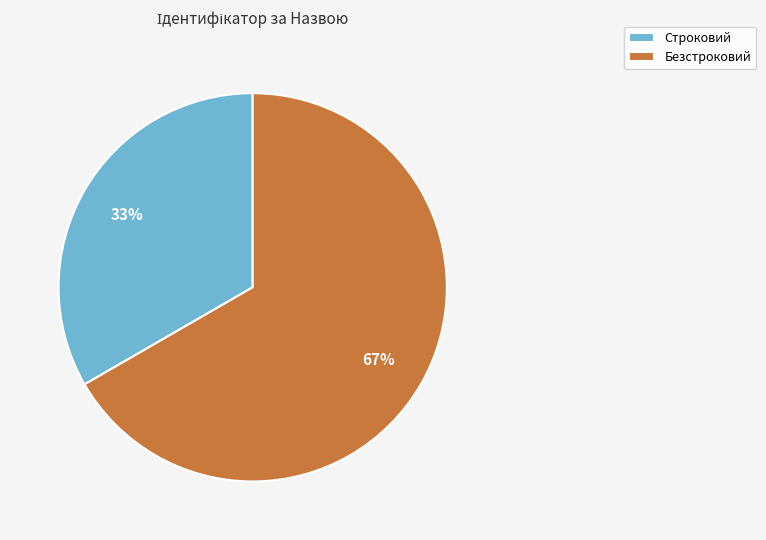

Is the sum of Строковий and Безстроковий greater than half?

Yes